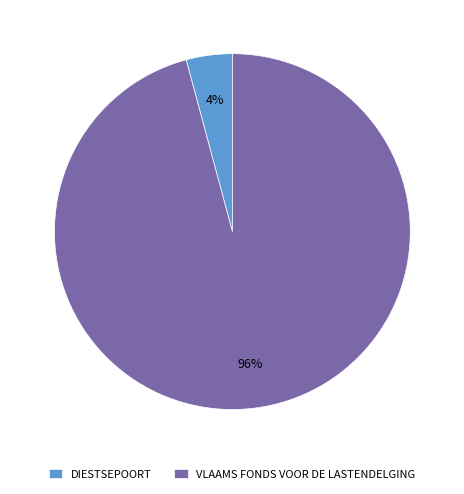

Between DIESTSEPOORT and VLAAMS FONDS VOOR DE LASTENDELGING, which is larger?

VLAAMS FONDS VOOR DE LASTENDELGING